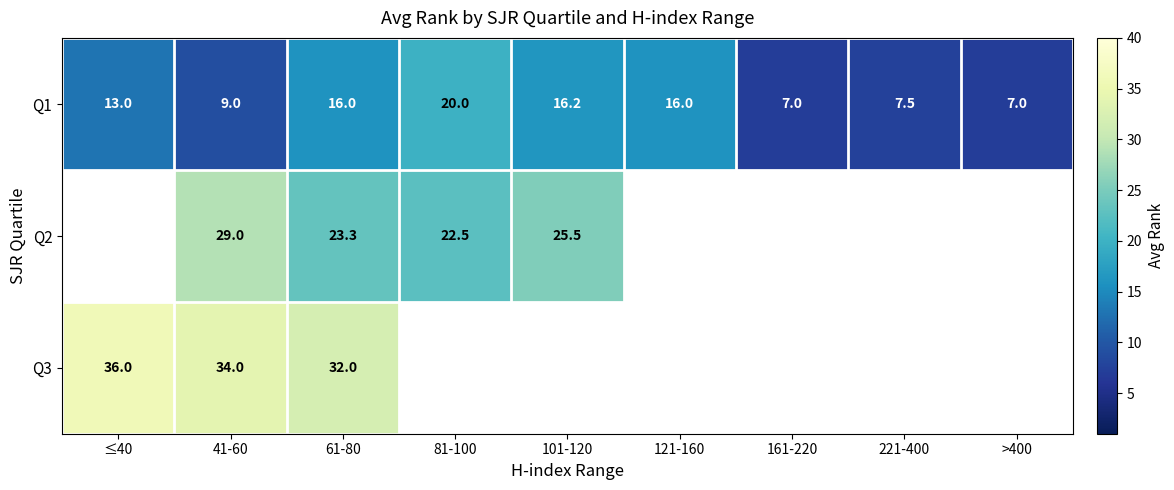

How many data points does each series have?

9